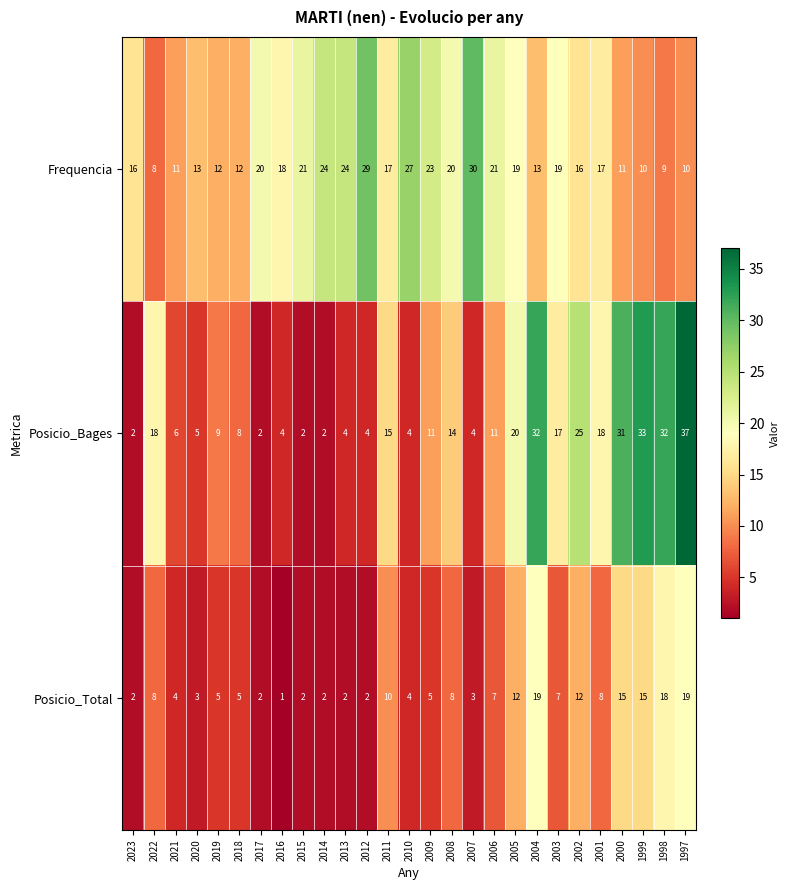

How many categories are shown in the chart?

27